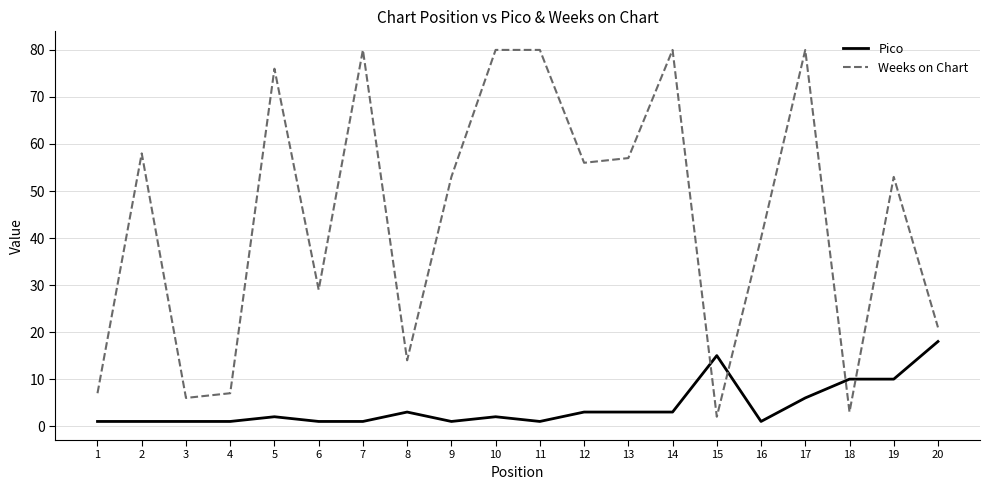

True or false: Pico has a value of 3 at 15.

False